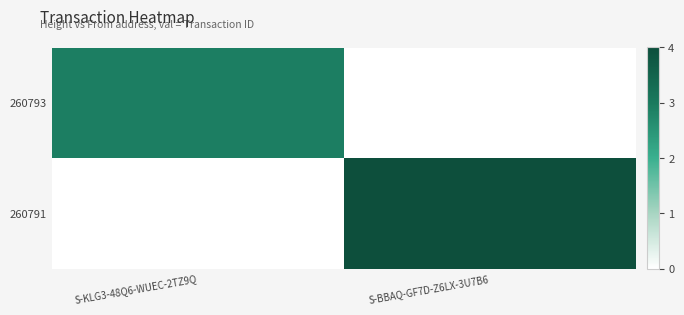

Reading left to right, what are all the values shown in this chart?

260793: S-KLG3-48Q6-WUEC-2TZ9Q=2.9	S-BBAQ-GF7D-Z6LX-3U7B6=0.0
260791: S-KLG3-48Q6-WUEC-2TZ9Q=0.0	S-BBAQ-GF7D-Z6LX-3U7B6=4.0